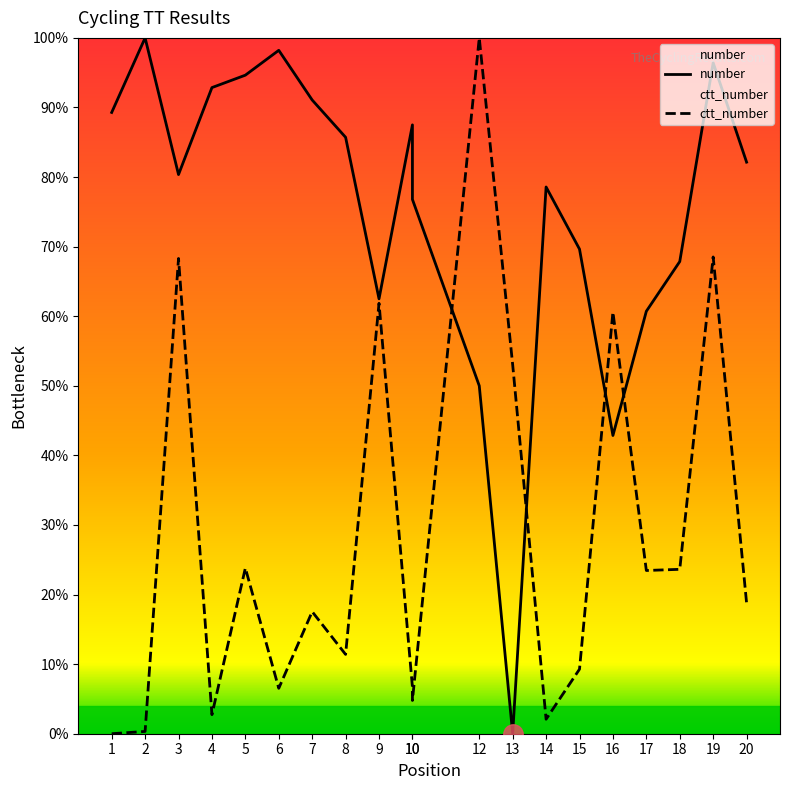

Which has a higher value, 6 or 10?

6